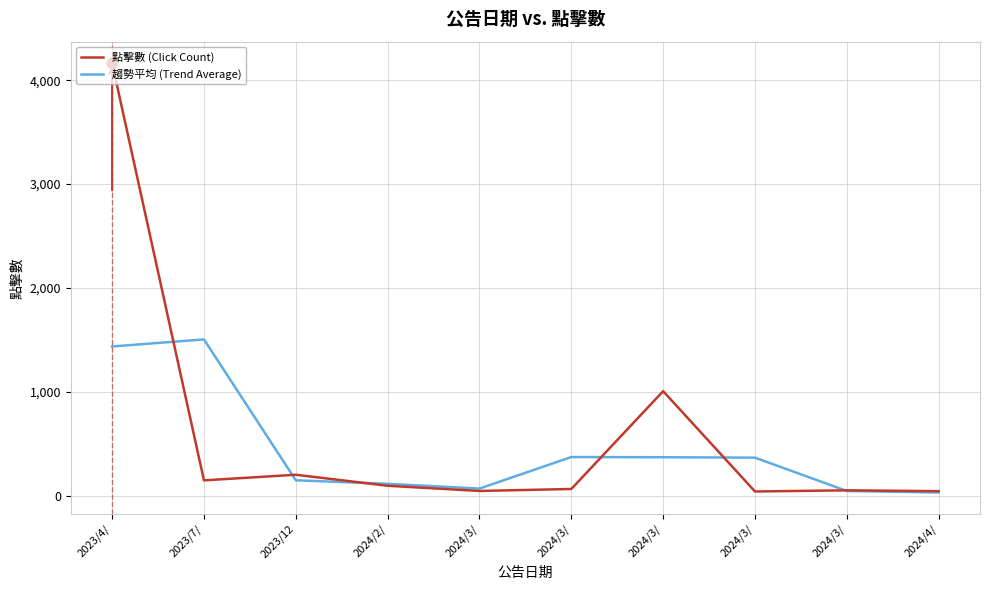

What is the total value across all series at 2023/7/?

1656.0